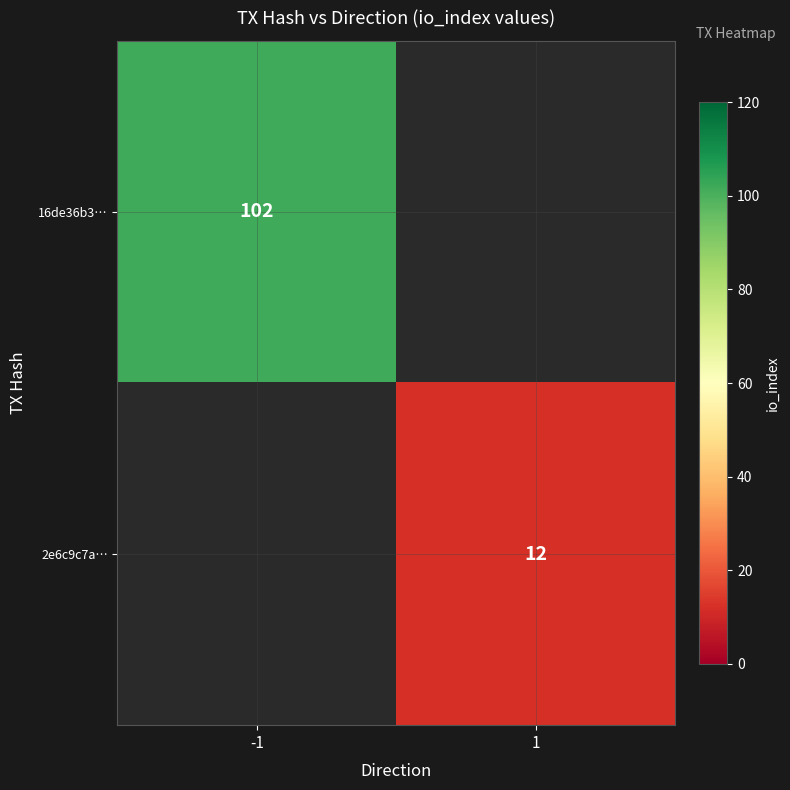

At how many categories does at least one series exceed 49?

1